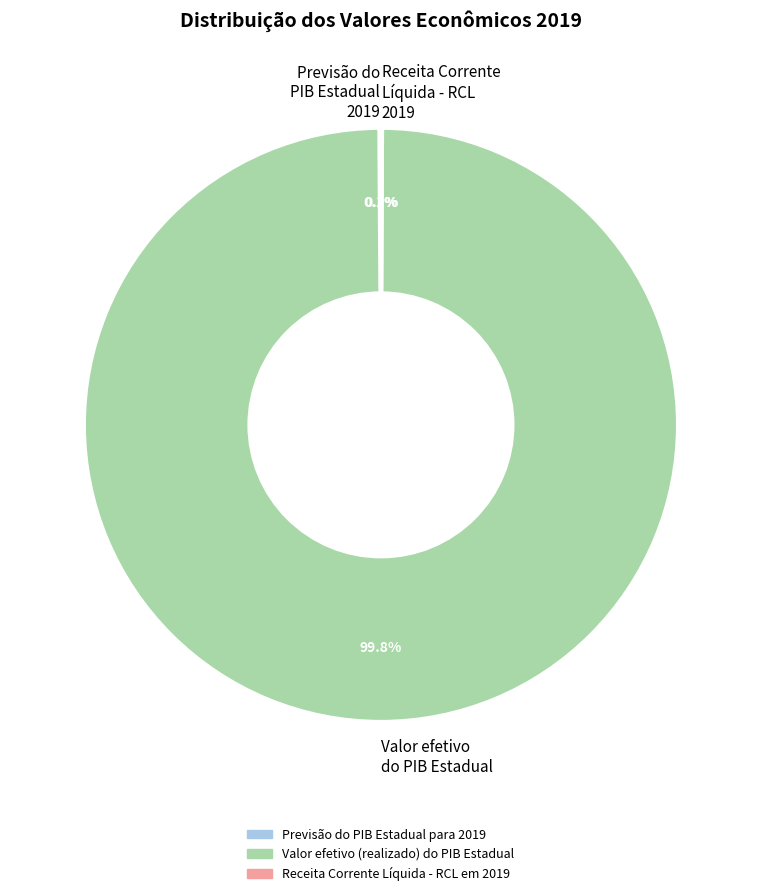

To the nearest percent, what is the difference between the largest and smallest slice percentages?

100%